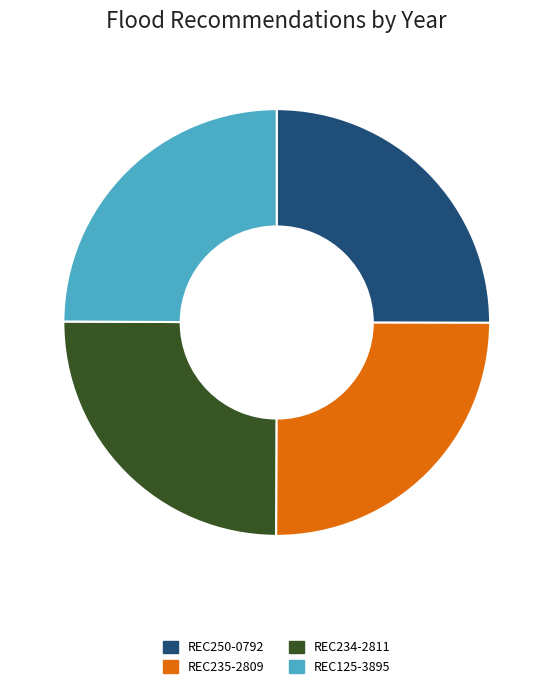

Approximately how many times larger is the value at REC125-3895 compared to REC235-2809?

1.0